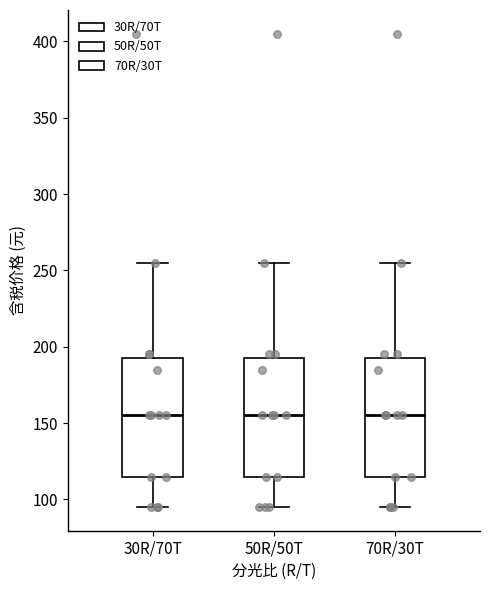

Reading left to right, transcribe this box plot: for each box, give where its median line is, the range the box spans, and where its two whiskers end, as read against the y-axis. The values are not printed on the chart, so give them approximately, as read against the axis.

30R/70T: median 155, box 115 to 195, whiskers 95 to 255
50R/50T: median 155, box 115 to 195, whiskers 95 to 255
70R/30T: median 155, box 115 to 195, whiskers 95 to 255